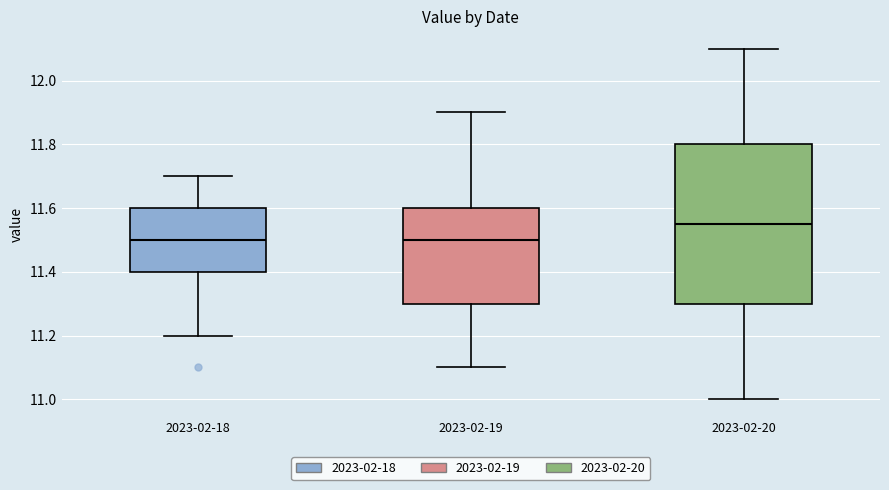

Reading left to right, transcribe this box plot: for each box, give where its median line is, the range the box spans, and where its two whiskers end, as read against the y-axis. The values are not printed on the chart, so give them approximately, as read against the axis.

2023-02-18: median 11.50, box 11.40 to 11.60, whiskers 11.20 to 11.70
2023-02-19: median 11.50, box 11.30 to 11.60, whiskers 11.10 to 11.90
2023-02-20: median 11.56, box 11.30 to 11.80, whiskers 11.00 to 12.10